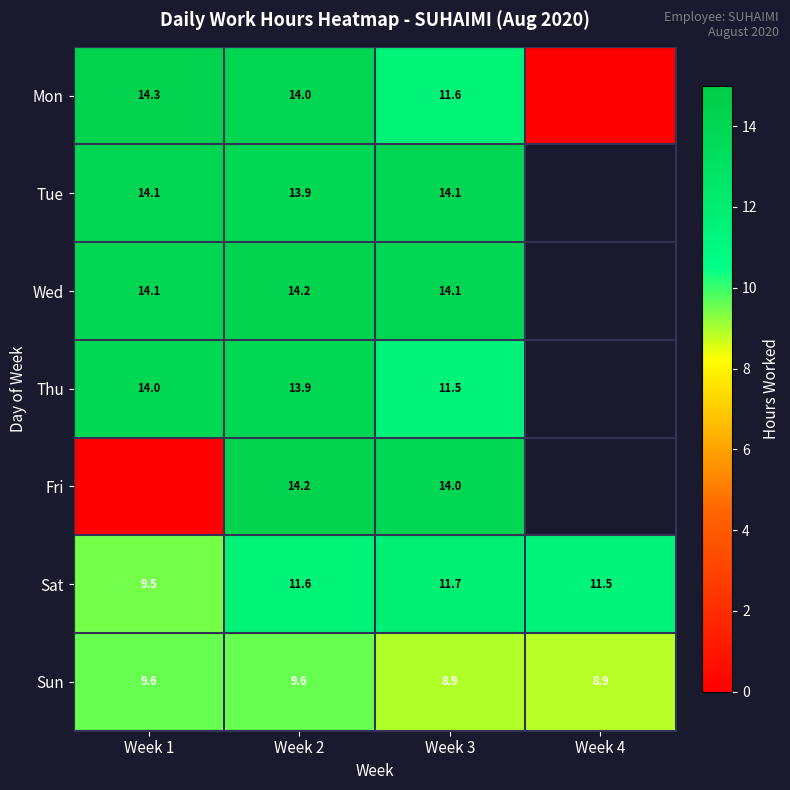

Is the value of Thu at Week 3 greater than the value of Sun at Week 2?

Yes